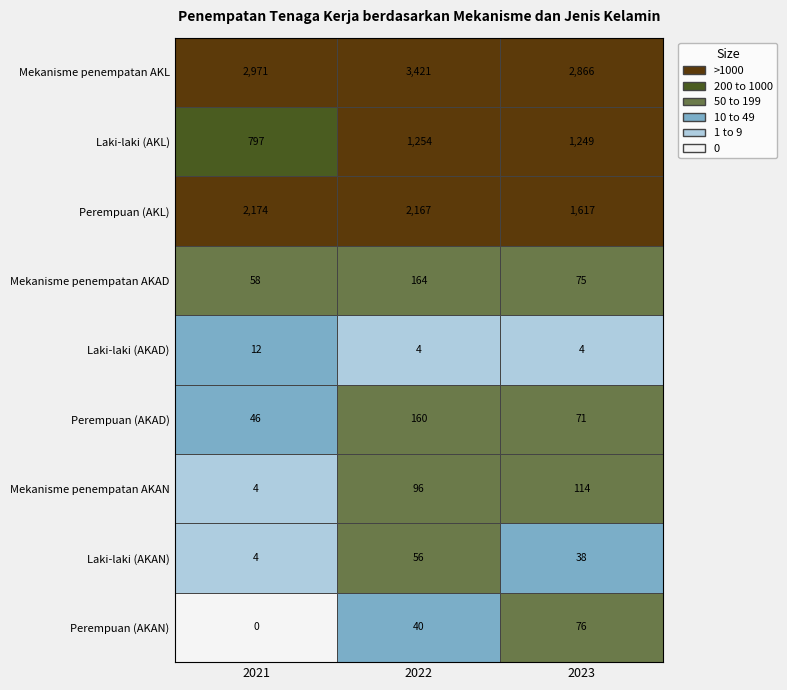

Rank the series at 2023 from lowest to highest value.

Laki-laki (AKAD), Laki-laki (AKAN), Perempuan (AKAD), Mekanisme penempatan AKAD, Perempuan (AKAN), Mekanisme penempatan AKAN, Laki-laki (AKL), Perempuan (AKL), Mekanisme penempatan AKL